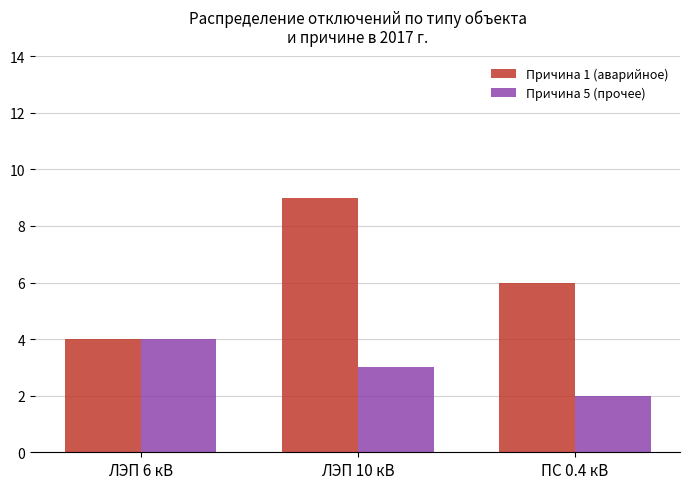

What value does the Причина 1 (аварийное) series have at ЛЭП 6 кВ?

4